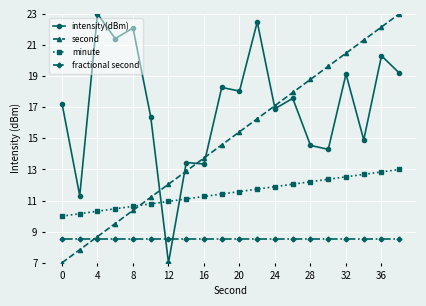

What is the value of the minute point at the 7th from the left?

10.9